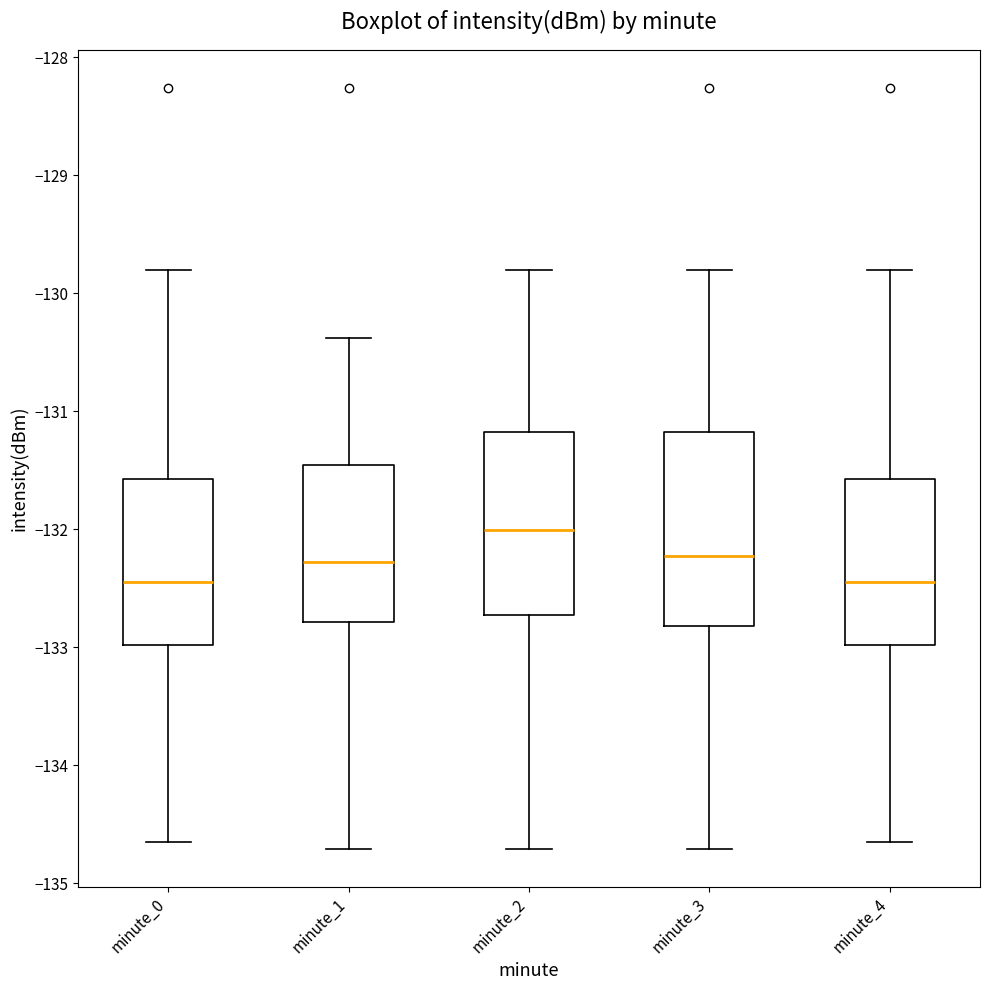

Where does the upper whisker of the box for minute_0 end on the y-axis? The values are not printed on the chart, so give them approximately, as read against the axis.

-129.8